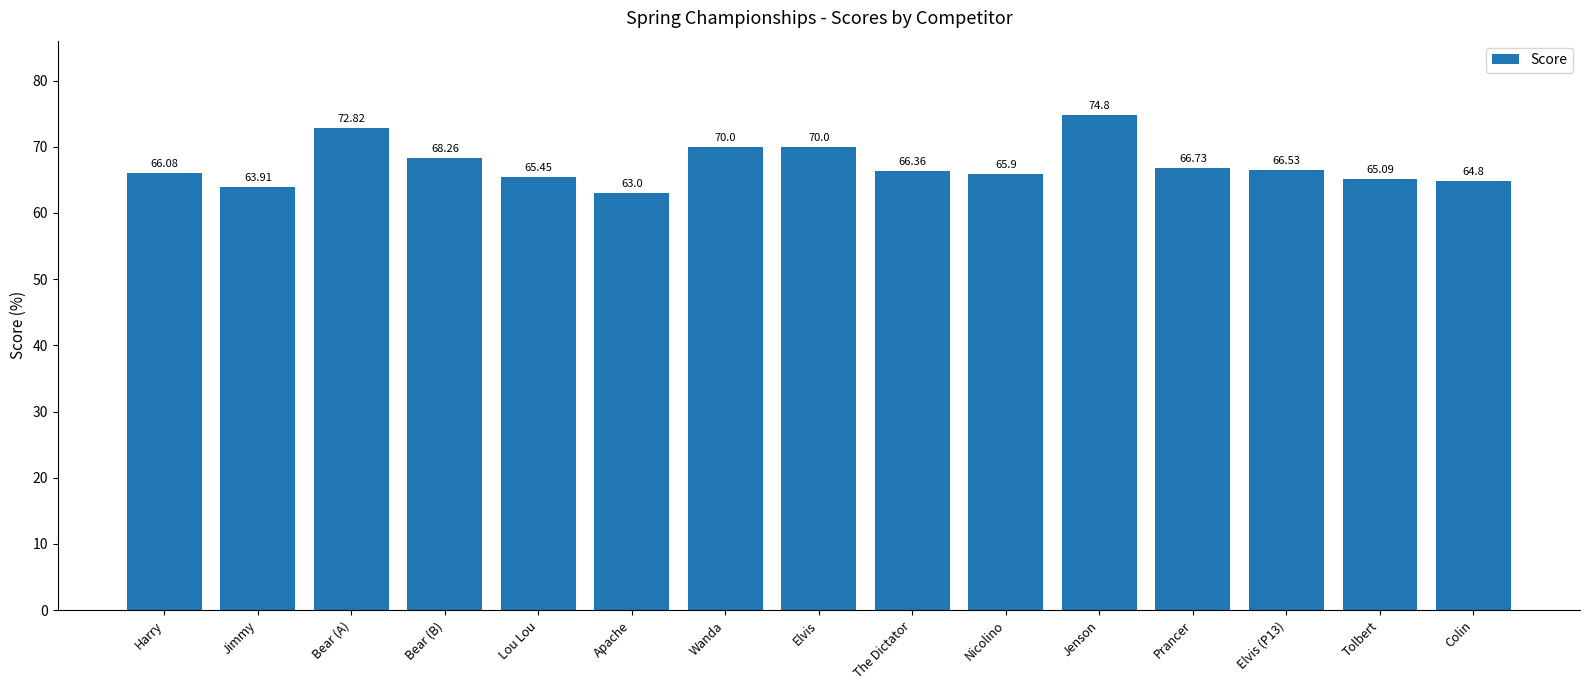

At which label is the value closest to 68?

Bear (B)